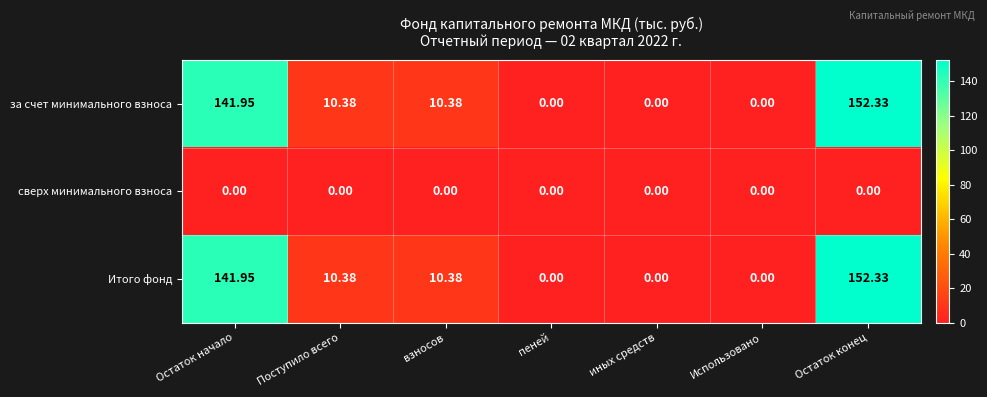

Which category has the highest value in the Итого фонд series?

Остаток конец